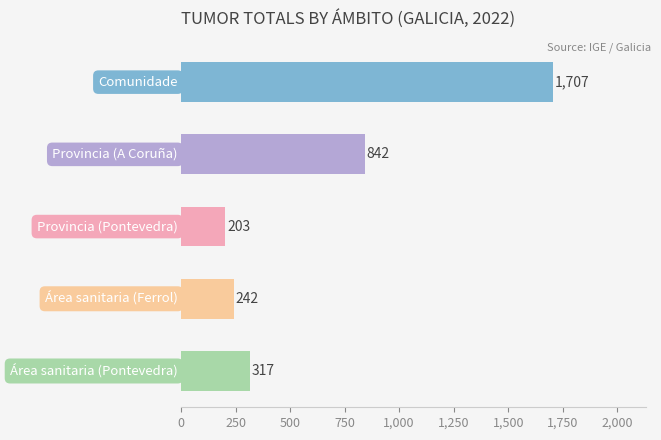

Are the bars horizontal?

Yes